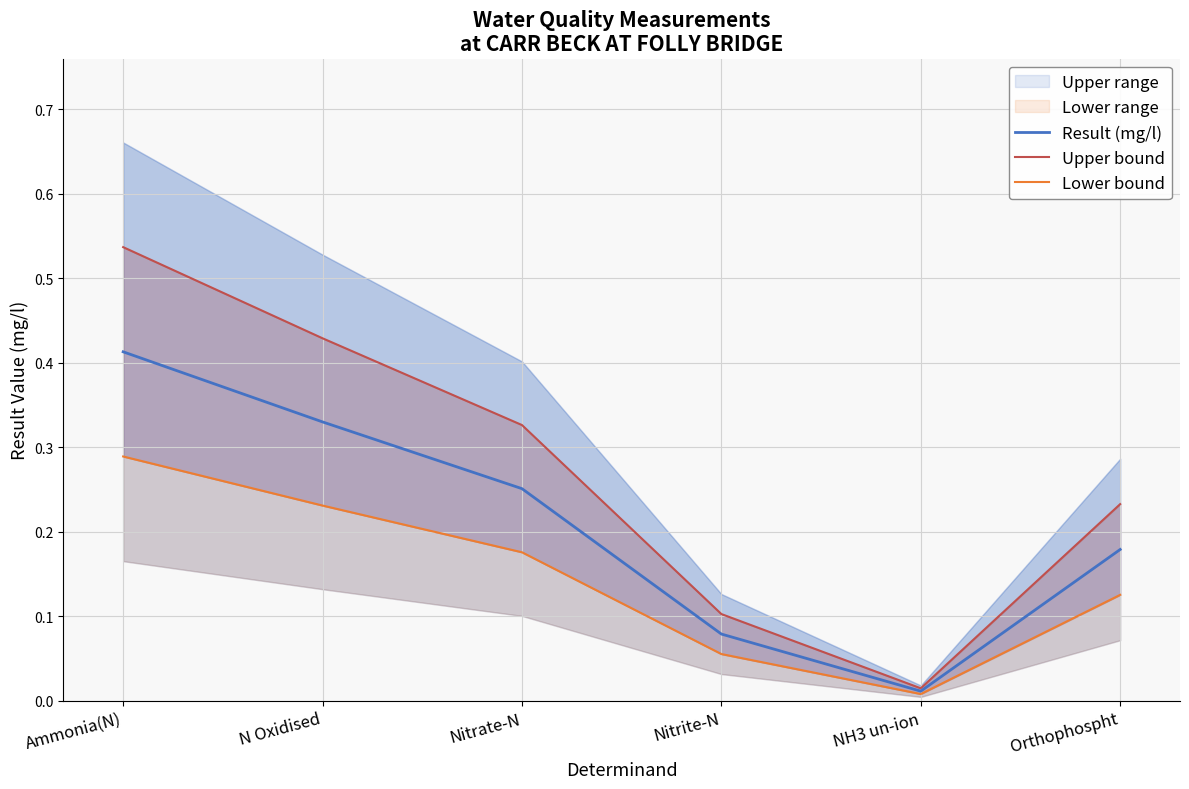

Rank the categories by Result (mg/l) value from lowest to highest.

NH3 un-ion, Nitrite-N, Orthophospht, Nitrate-N, N Oxidised, Ammonia(N)